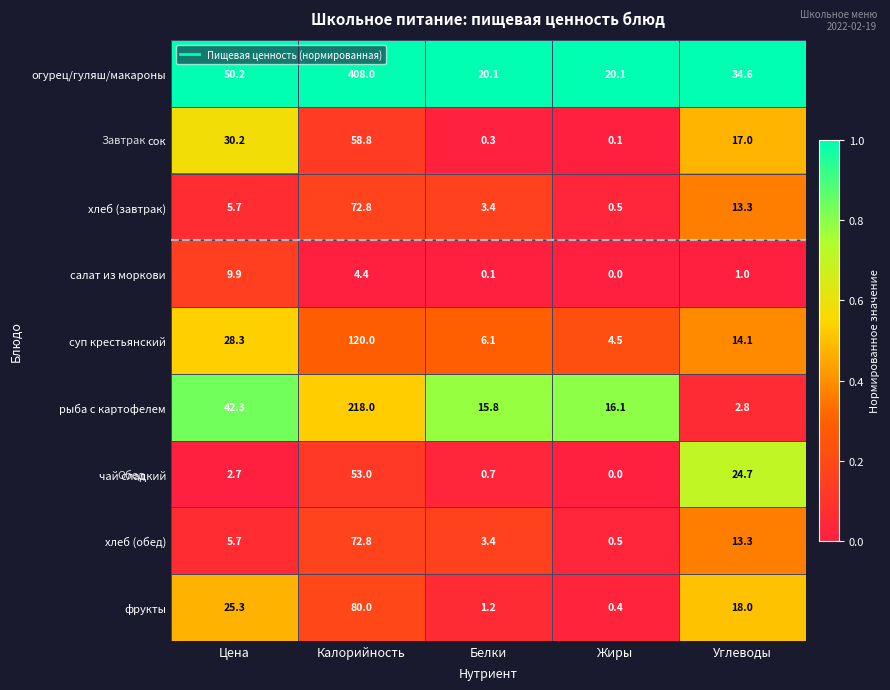

What is the difference between the фрукты values at Жиры and Белки?

0.8